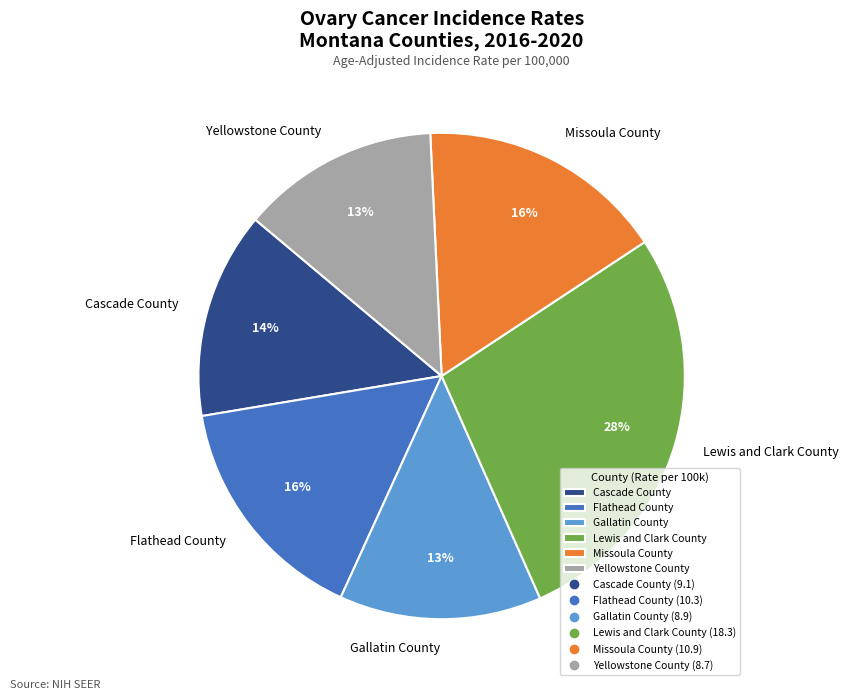

To the nearest percent, what is the average slice percentage?

17%